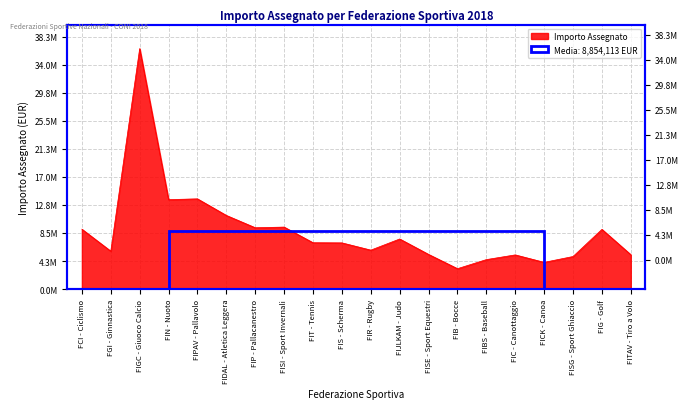

At which category does the chart reach its minimum across all series?

FIB - Bocce